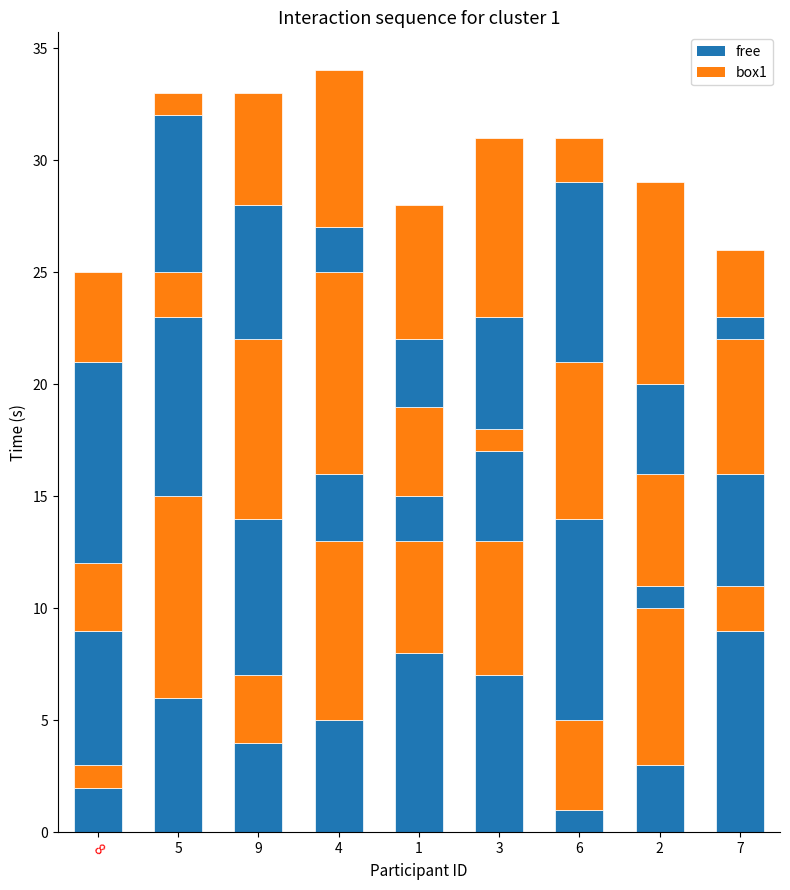

Does the chart contain stacked bars?

Yes